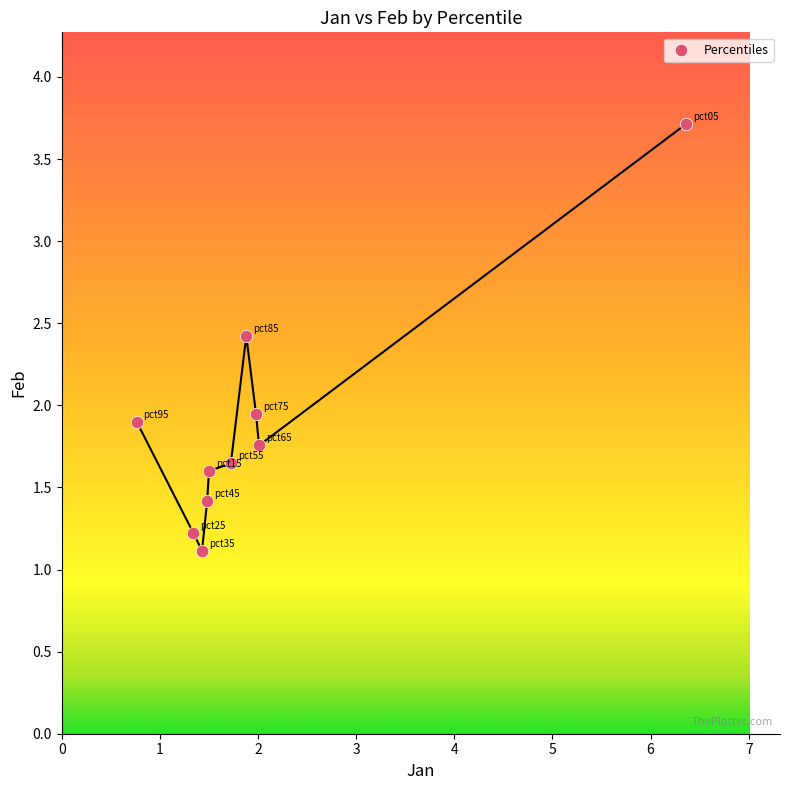

What is the range of X values (max minus min)?

5.6